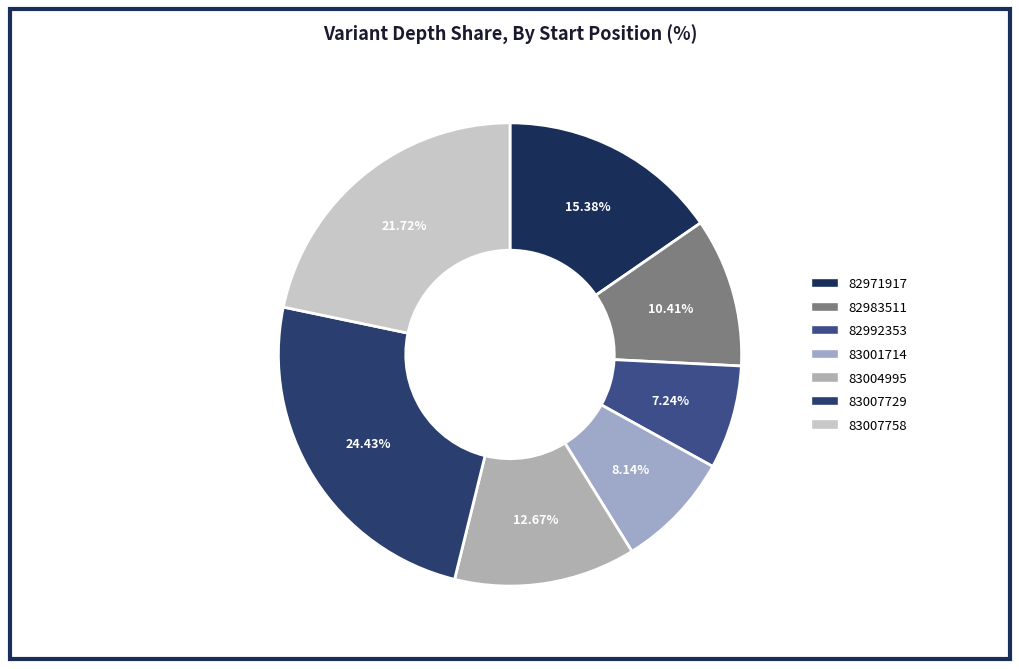

What percentage is NOT represented by 83007729?

75.6%